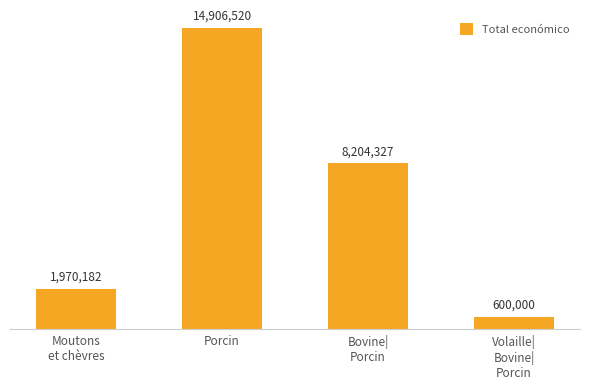

Is it true that the value at Moutons
et chèvres is 1970182?

True